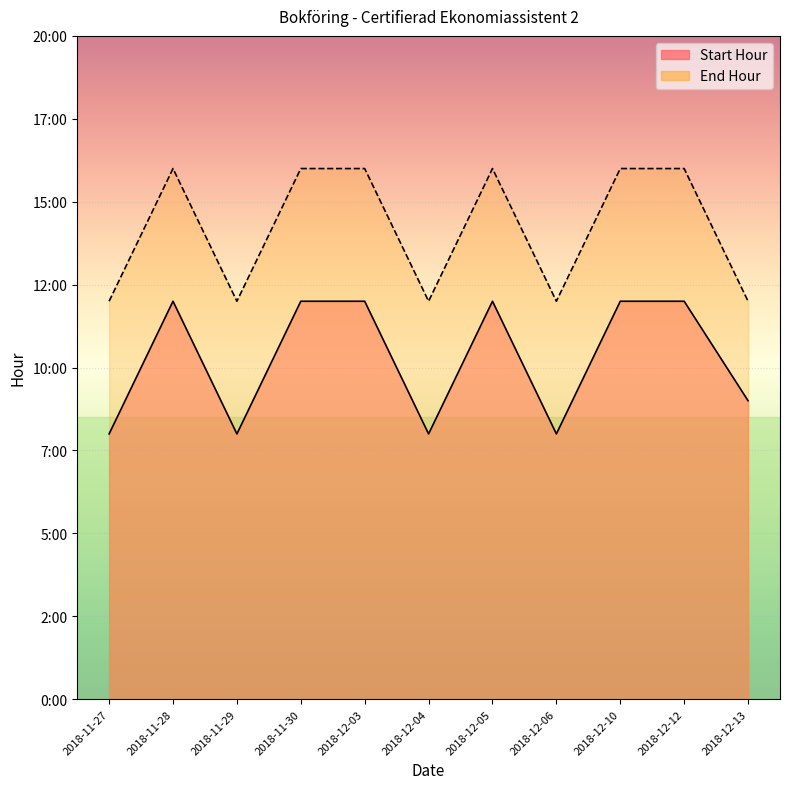

True or false: Start Hour has a value of 21 at 2018-12-10.

False